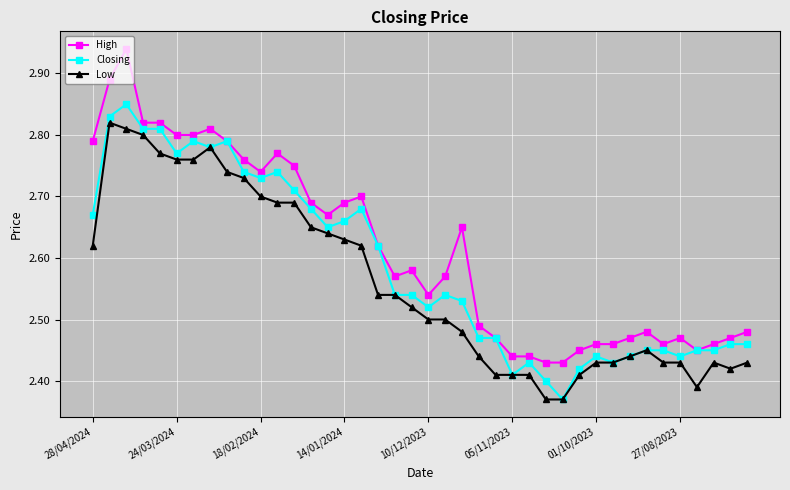

Which series has the widest spread of values?

High